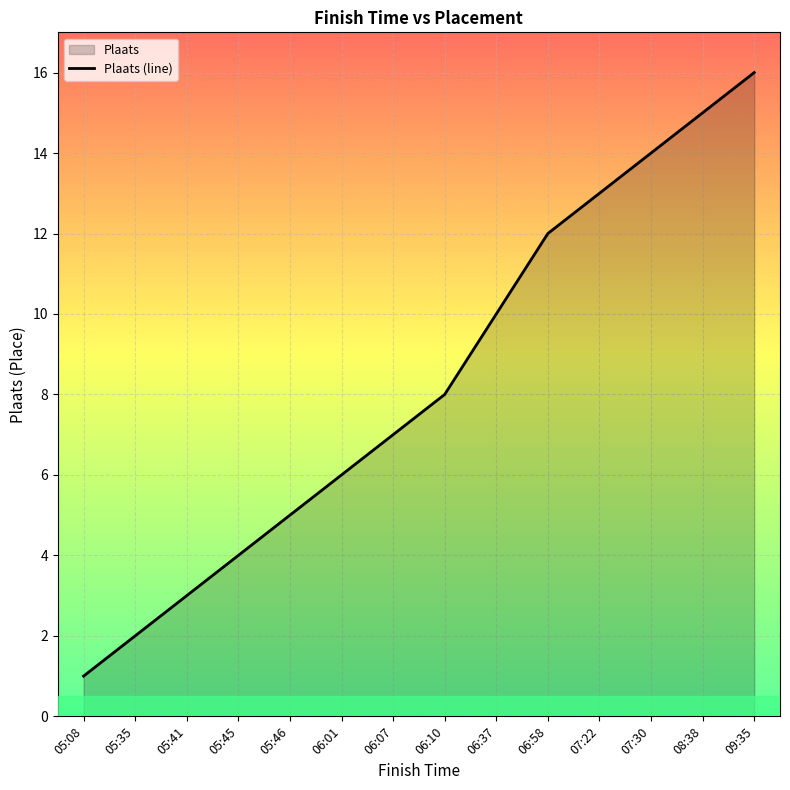

Which has a higher value, 07:30 or 08:38?

08:38